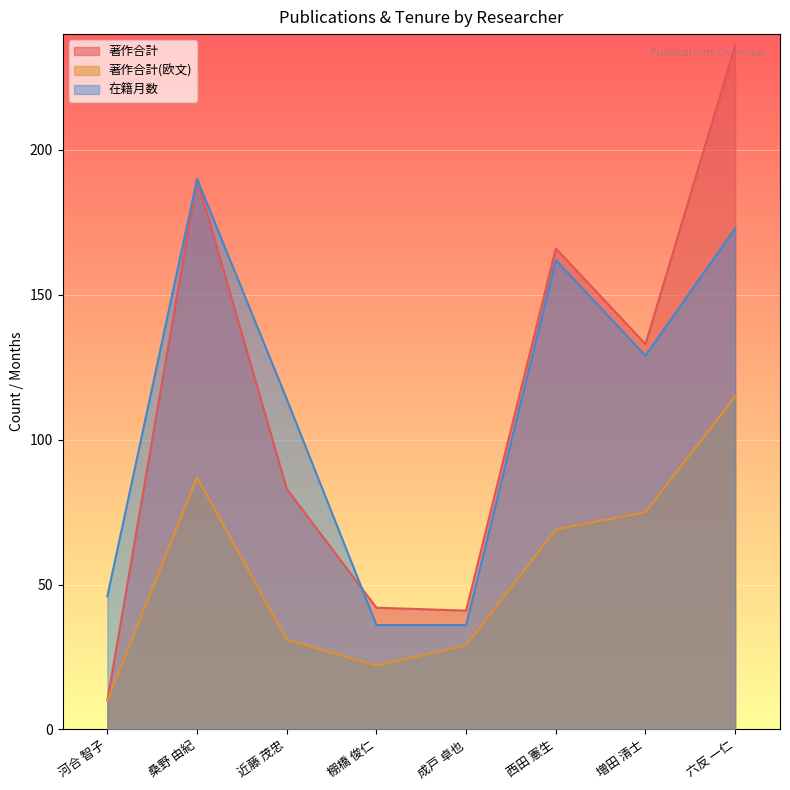

Reading left to right, list all the values displayed in this chart.

著作合計: 河合 智子=10	桑野 由紀=190	近藤 茂忠=83	棚橋 俊仁=42	成戸 卓也=41	西田 憲生=166	増田 清士=133	六反 一仁=236
著作合計(欧文): 河合 智子=10	桑野 由紀=87	近藤 茂忠=31	棚橋 俊仁=22	成戸 卓也=29	西田 憲生=69	増田 清士=75	六反 一仁=115
在籍月数: 河合 智子=46	桑野 由紀=190	近藤 茂忠=114	棚橋 俊仁=36	成戸 卓也=36	西田 憲生=162	増田 清士=129	六反 一仁=173